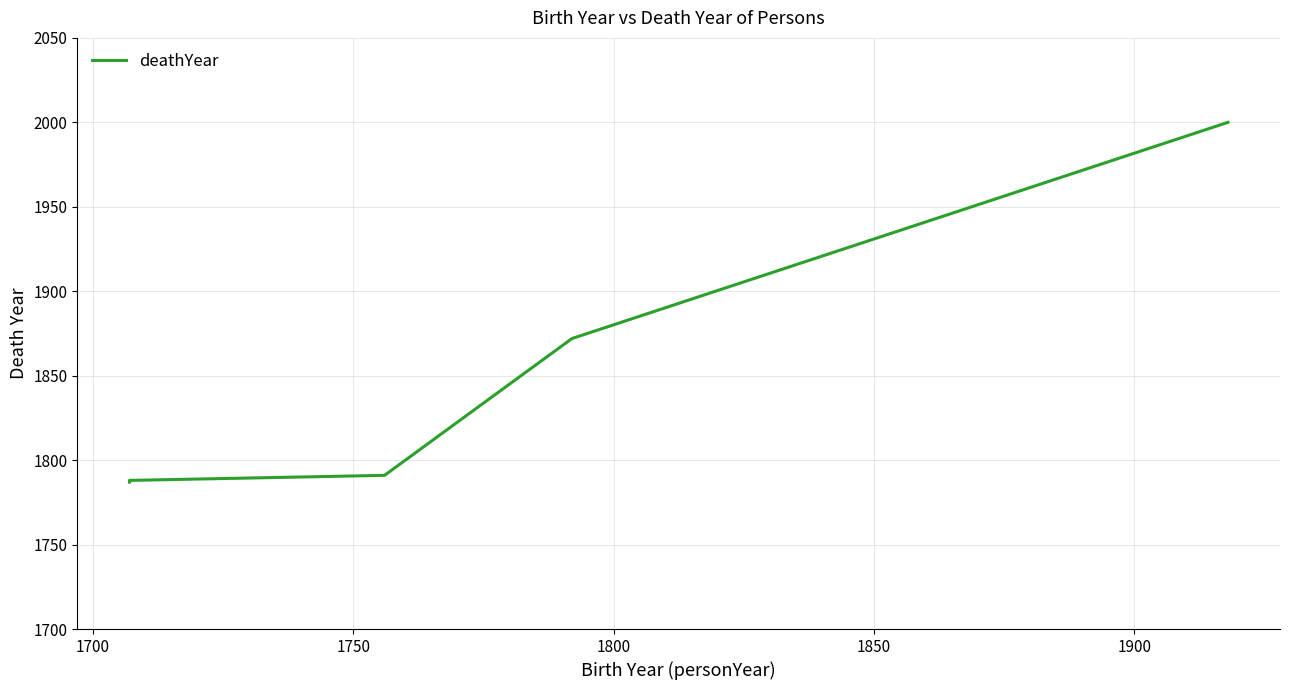

True or false: the data shows 1791 at 1750.

True